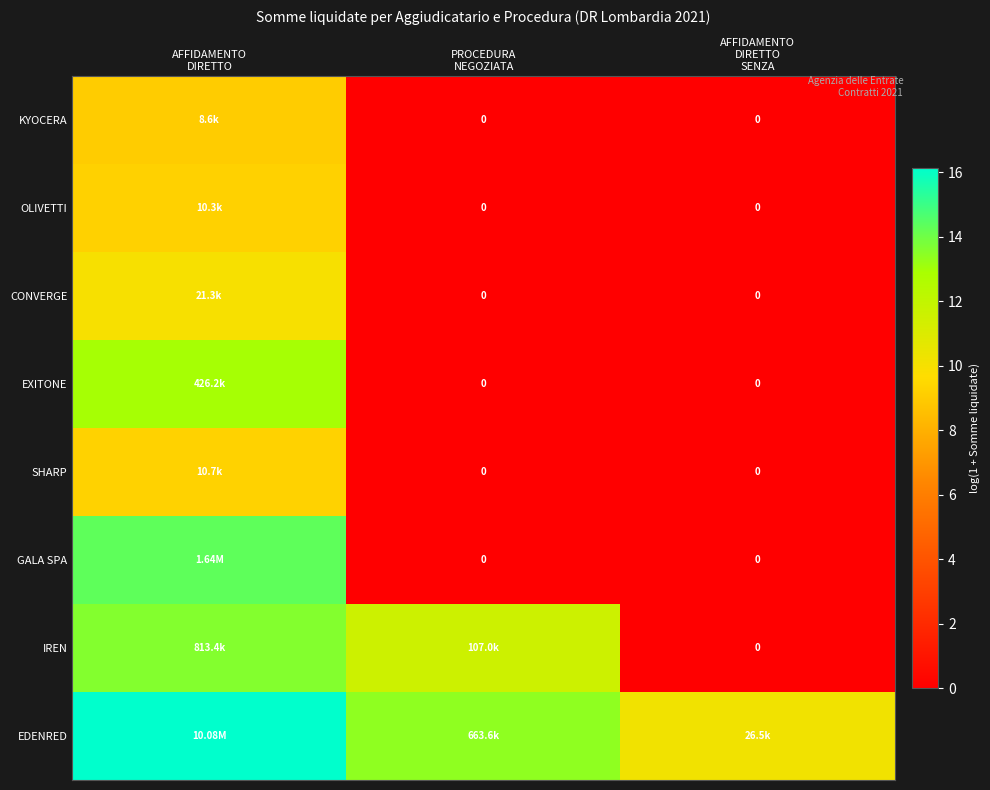

True or false: KYOCERA has a value of 16.2 at AFFIDAMENTO DIRETTO.

False